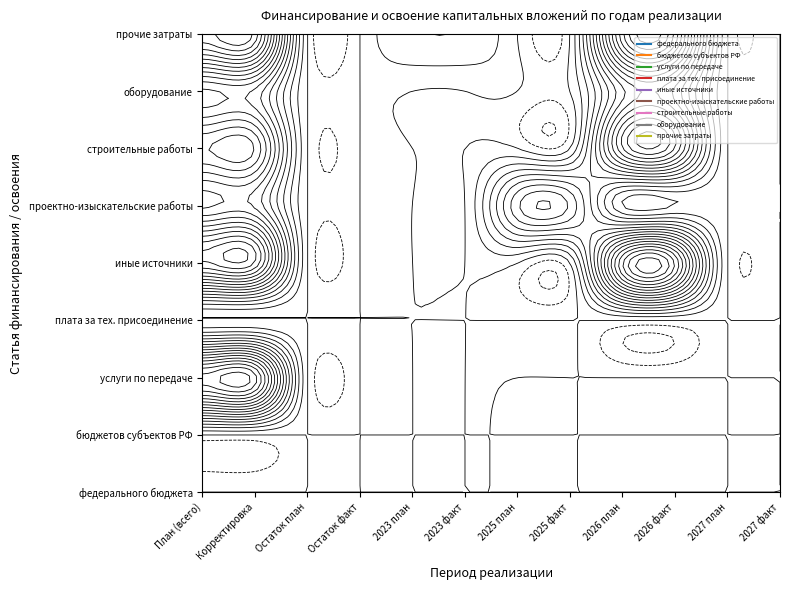

Reading right to left, extract all data points from this chart.

федерального бюджета: 11=0	10=0	9=0	8=0	7=0	6=0	5=0	4=0	3=0	2=0	1=0	0=0
бюджетов субъектов РФ: 11=0	10=0	9=0	8=0	7=0	6=0	5=0	4=0	3=0	2=0	1=0	0=0
услуги по передаче: 11=0	10=0	9=0	8=0	7=0	6=0	5=0	4=0	3=0	2=0	1=61530188	0=61530188
плата за тех. присоединение: 11=0	10=0	9=0	8=0	7=0	6=0	5=0	4=0	3=0	2=0	1=0	0=0
иные источники: 11=0	10=0	9=55565982	8=55565982	7=0	6=0	5=0	4=0	3=0	2=0	1=55565982	0=55565982
проектно-изыскательские работы: 11=0	10=0	9=0	8=0	7=27171098	6=27171098	5=0	4=0	3=0	2=0	1=27171098	0=27171098
строительные работы: 11=0	10=0	9=43684796	8=43684796	7=0	6=0	5=0	4=0	3=0	2=0	1=43684796	0=43684796
оборудование: 11=0	10=0	9=27036763	8=27036763	7=0	6=0	5=0	4=0	3=0	2=0	1=27036763	0=27036763
прочие затраты: 11=0	10=0	9=58916759	8=58916759	7=0	6=0	5=7437392	4=7437392	3=0	2=0	1=66354151	0=66354151